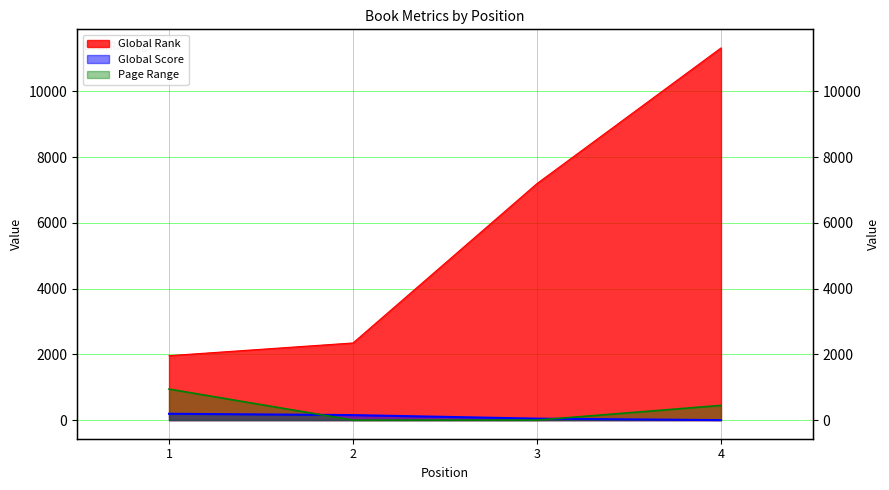

Reading left to right, transcribe all the data shown in this chart.

Global Rank: 1961	2348	7199	11325
Global Score: 193	153	45	0
Page Range: 944	0	0	448